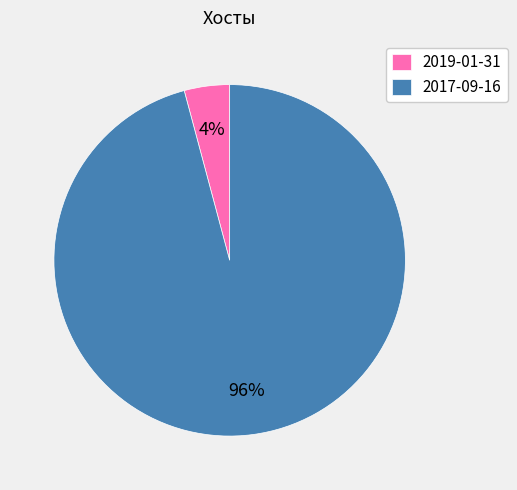

How many segments does this pie chart have?

2